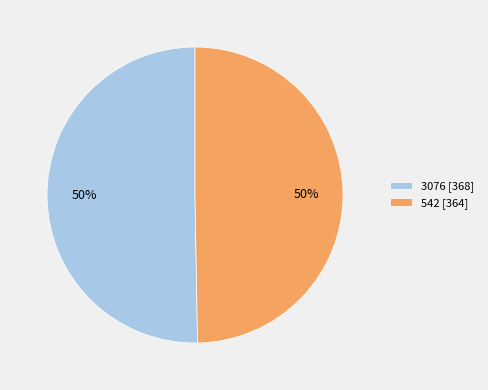

True or false: 542 [364] accounts for 50% of the total.

True